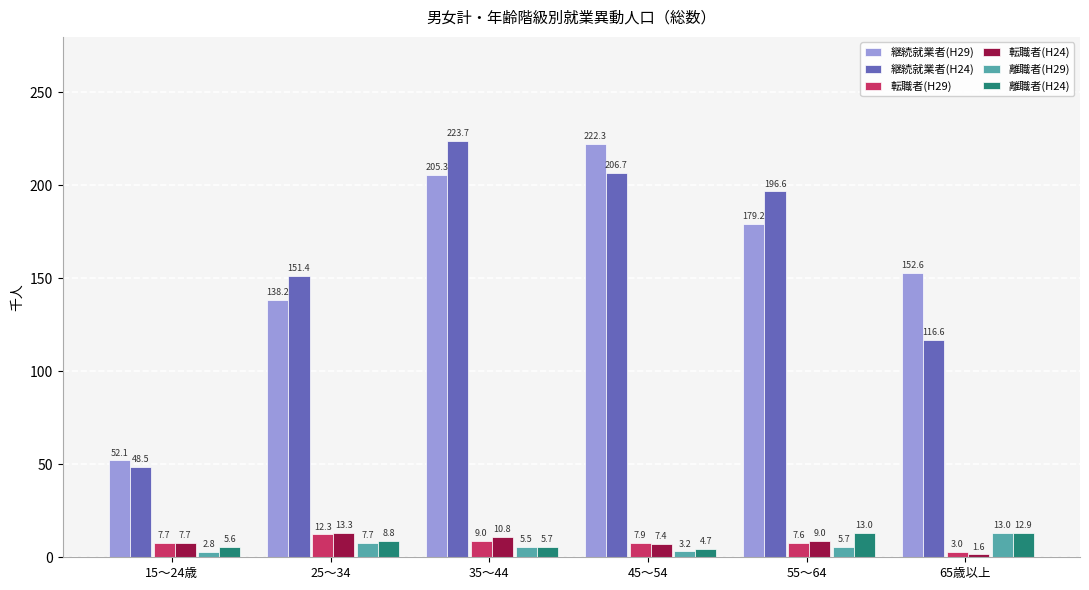

Does the chart contain any negative values?

No